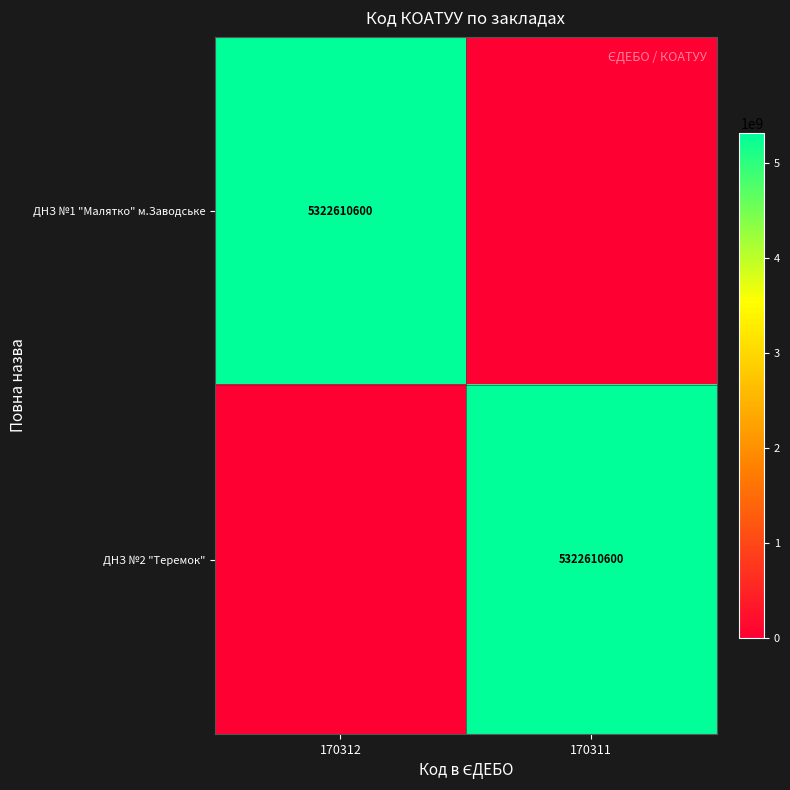

The ДНЗ №1 "Малятко" м.Заводське series shows 5322610600 at 170312. True or false?

True